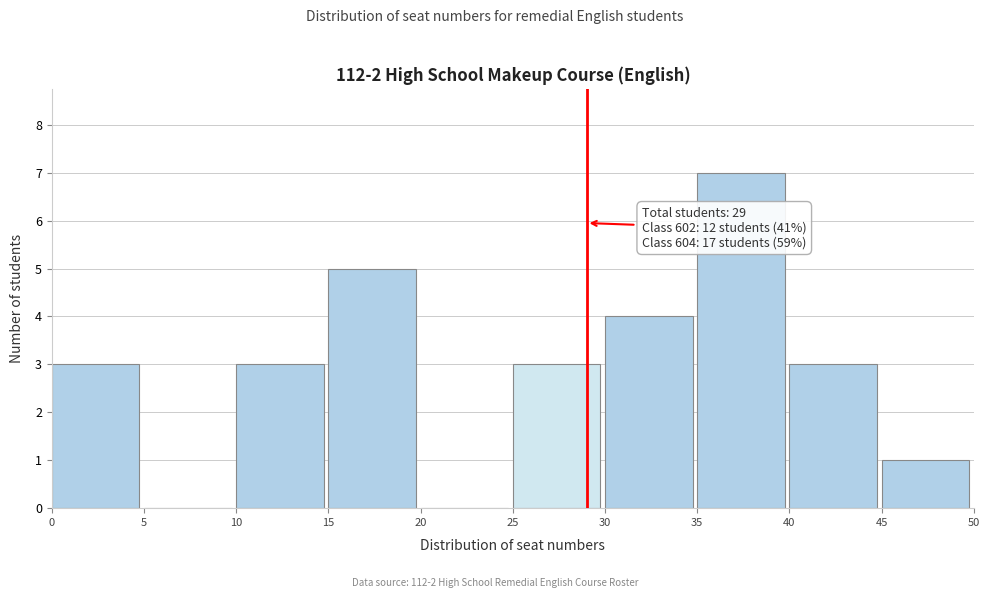

Which range on the x-axis has the tallest bar?

35 to 40